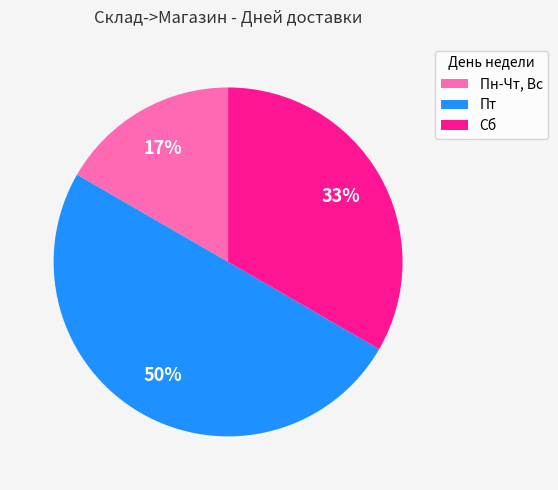

Approximately how many times larger is the value at Пн-Чт, Вс compared to Сб?

0.5